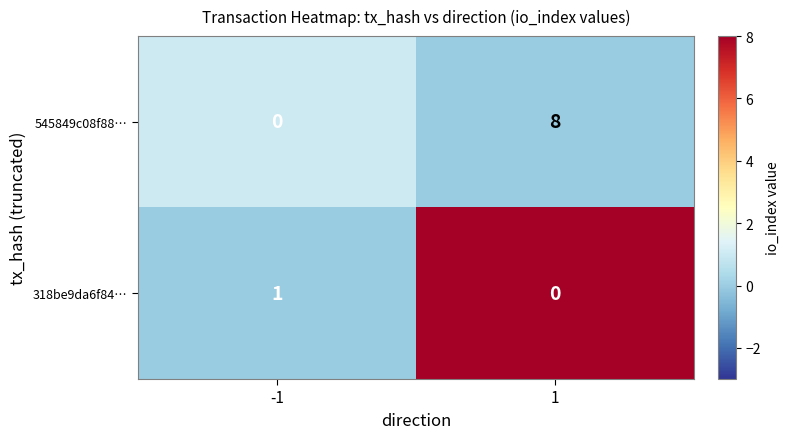

What is the sum of the 545849c08f88… values at -1 and 1?

8